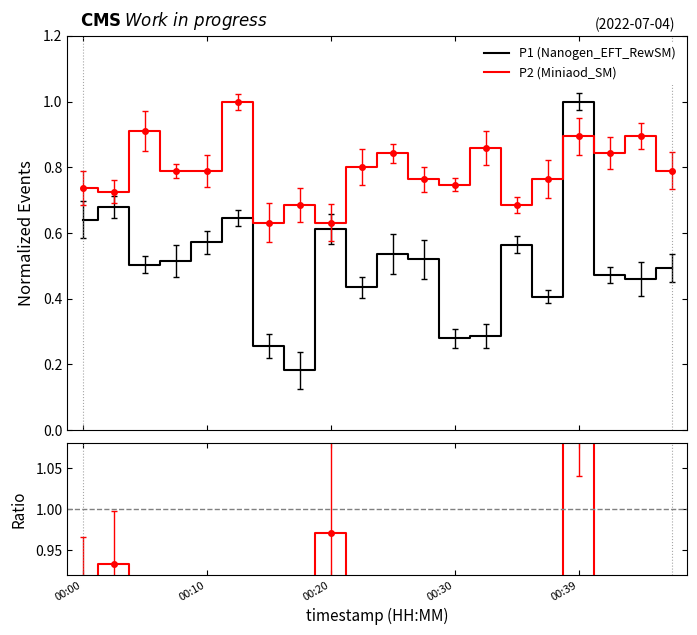

At which category is the sum across all series the highest?

16